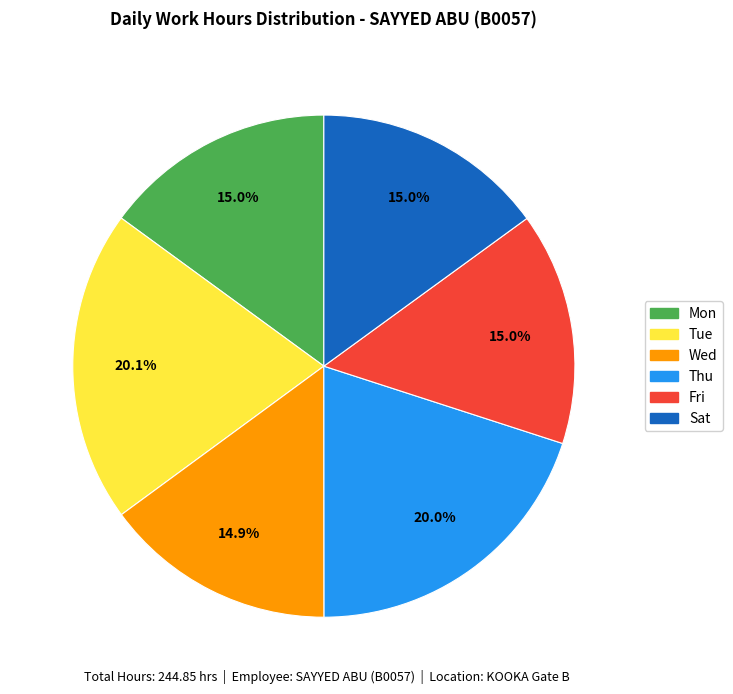

What is the ratio of the value at Mon to the value at Tue?

0.7